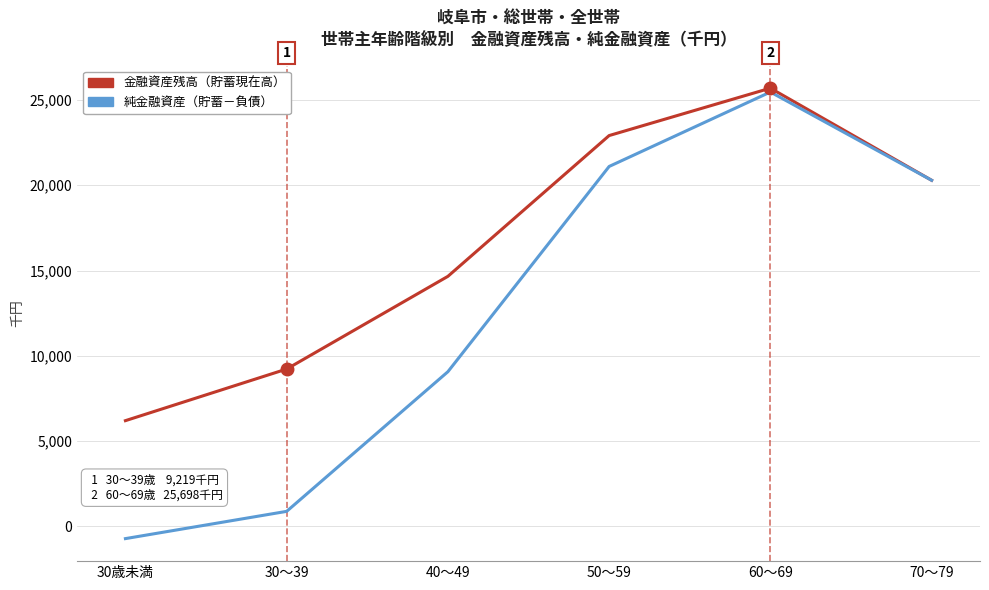

Does the chart have visible grid lines?

Yes